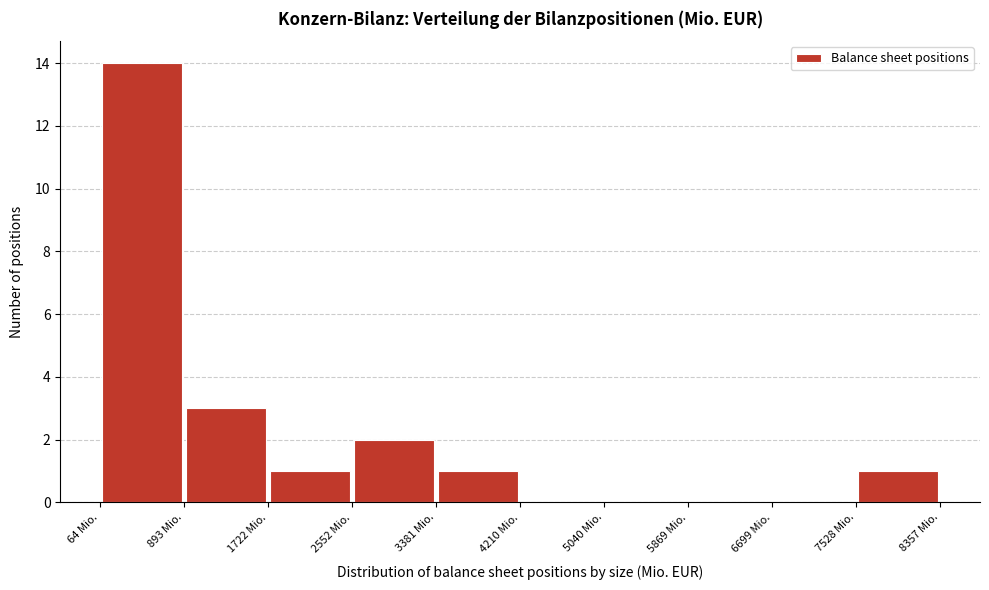

Over which range of the x-axis is the bar tallest?

100 to 900